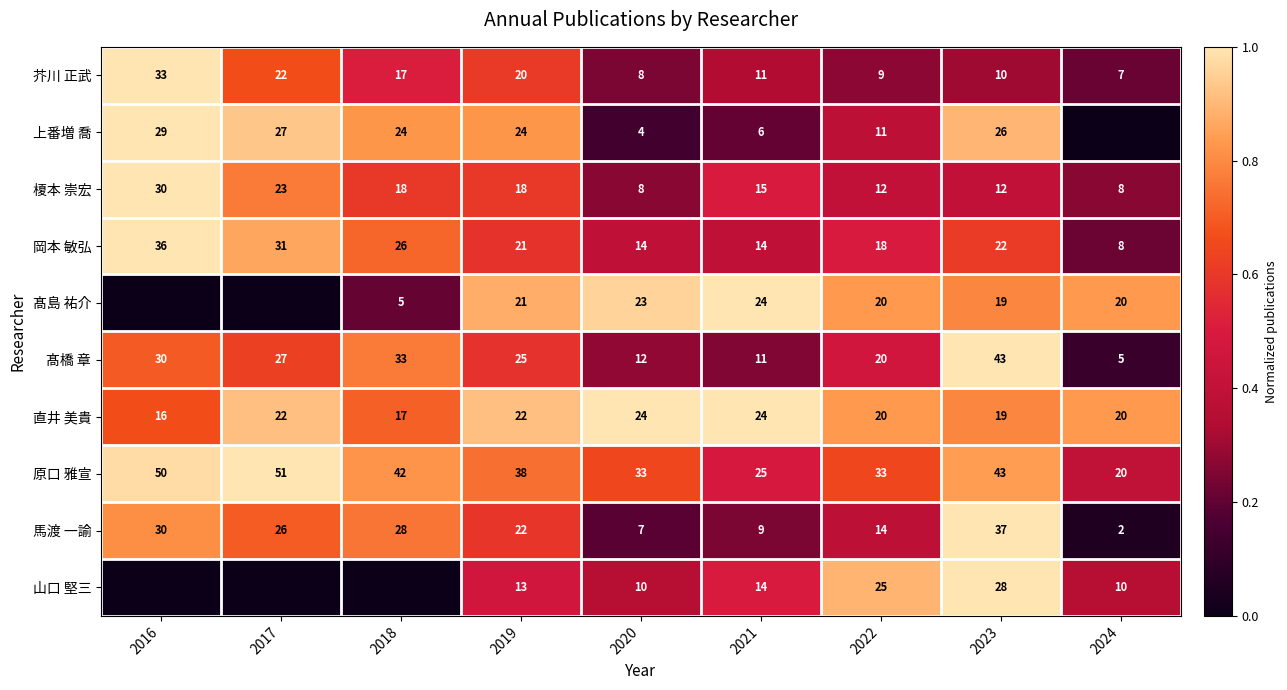

List the labels in order of 髙橋 章 value, largest first.

2023, 2018, 2016, 2017, 2019, 2022, 2020, 2021, 2024